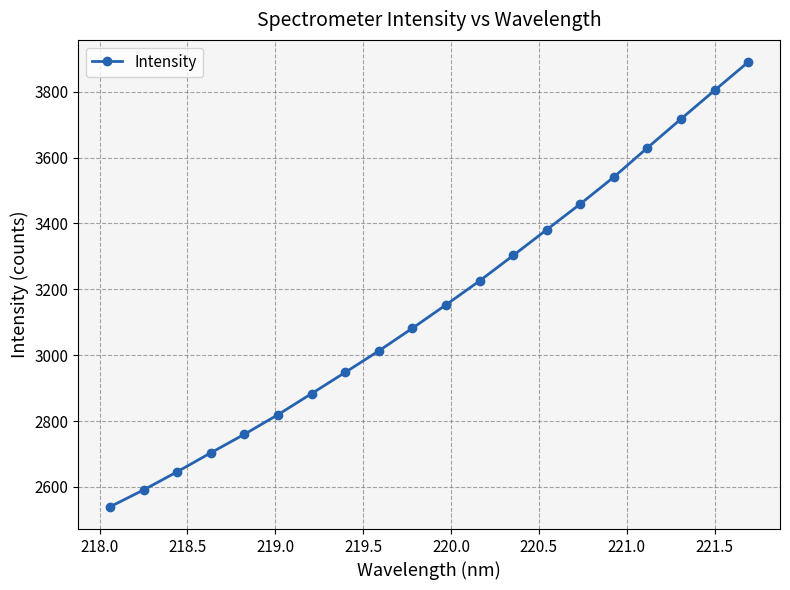

What is the minimum value shown in the chart?

2539.7